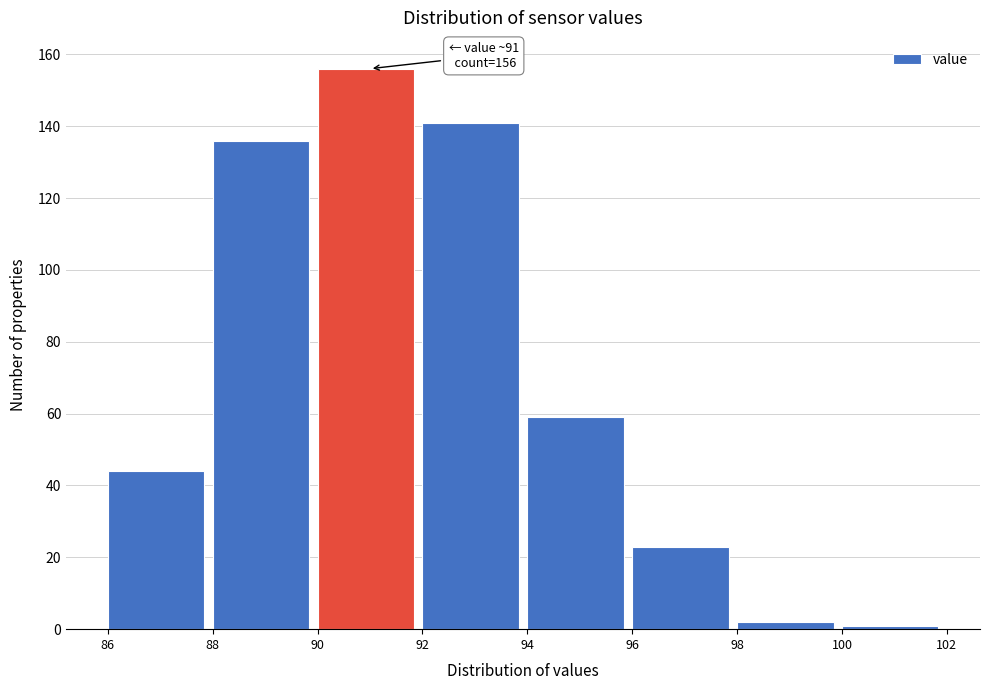

Over which range of the x-axis is the bar tallest?

90 to 92